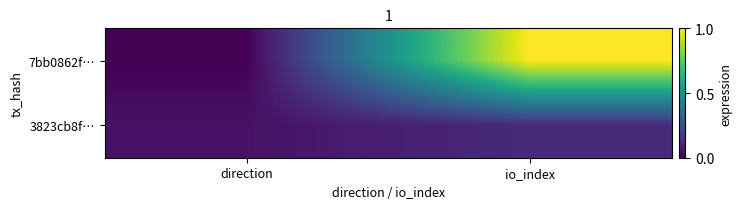

At how many categories does at least one series exceed 0?

2